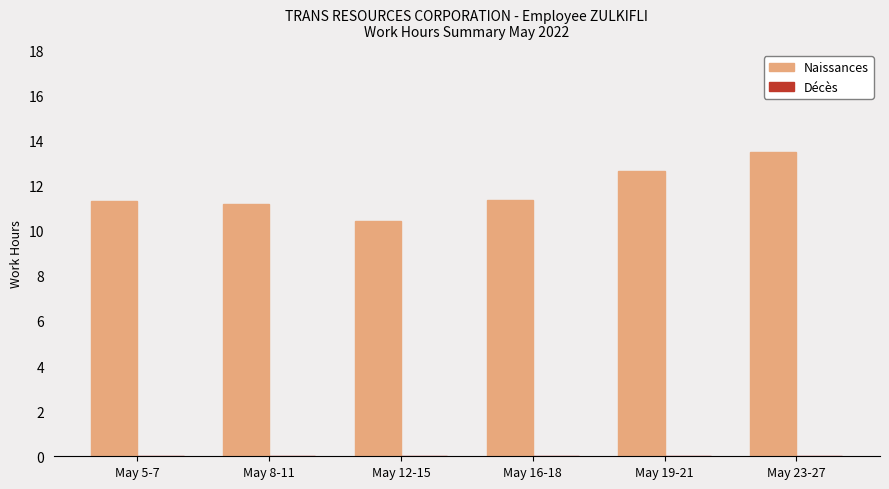

What is the maximum value shown in the chart?

13.5